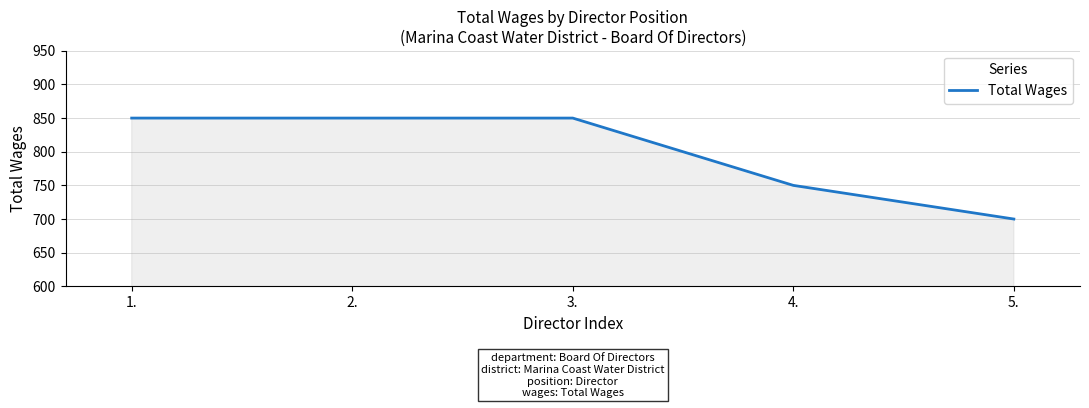

Reading left to right, transcribe all the data shown in this chart.

850	850	850	750	700